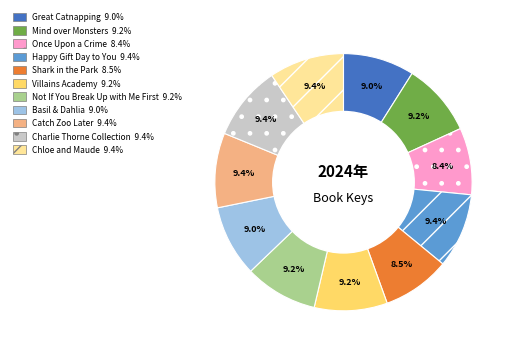

Is there any slice that represents more than half of the pie?

No